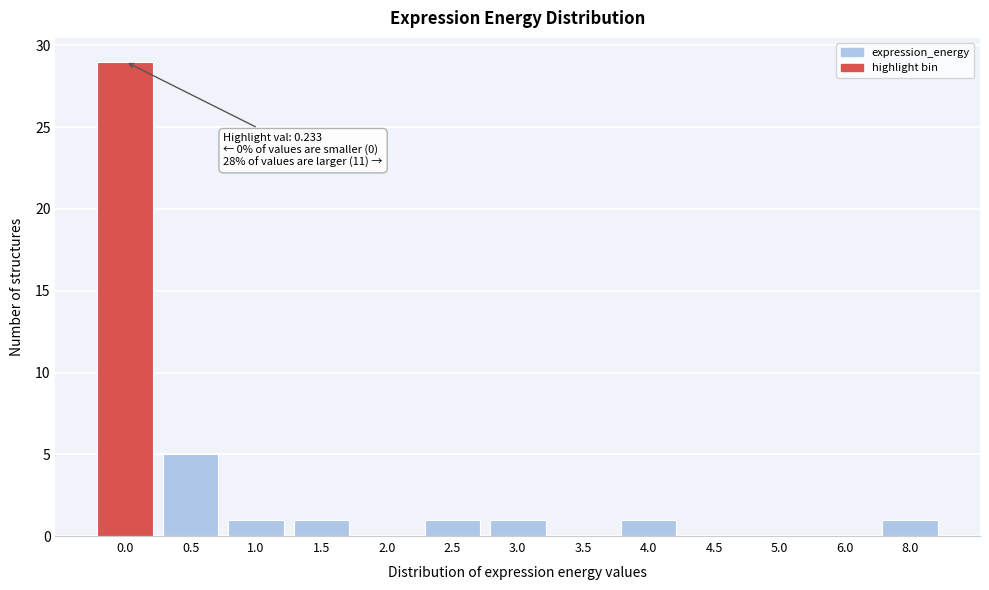

Reading left to right, extract all data points from this chart.

0.0=29	0.5=5	1.0=1	1.5=1	2.0=0	2.5=1	3.0=1	3.5=0	4.0=1	4.5=0	5.0=0	6.0=0	8.0=1